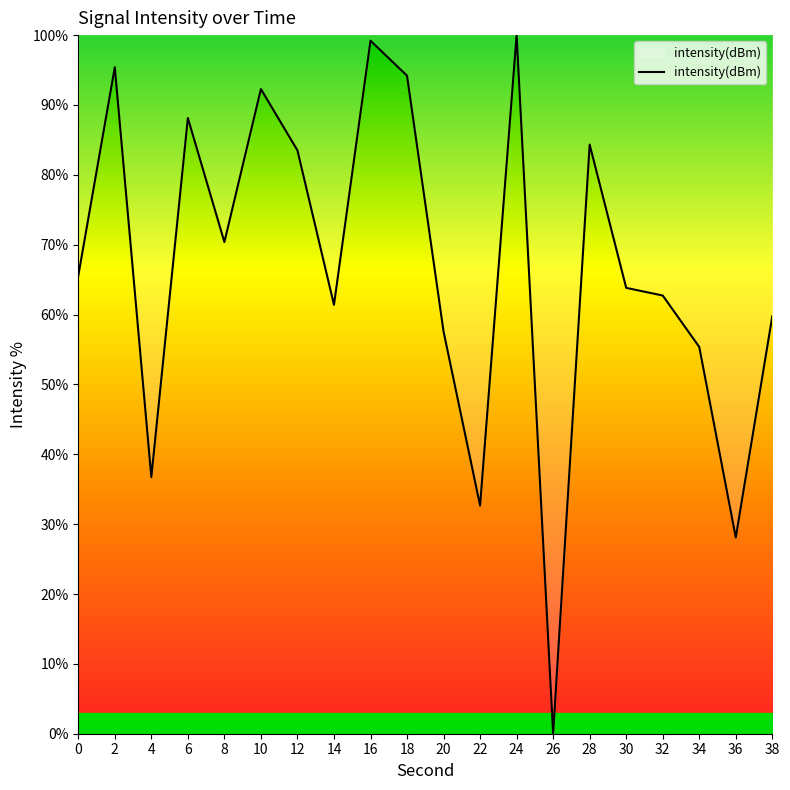

Reading left to right, transcribe all the data shown in this chart.

0=65.5	2=95.4	4=36.7	6=88.1	8=70.4	10=92.3	12=83.5	14=61.4	16=99.2	18=94.2	20=57.6	22=32.7	24=100.0	26=0.0	28=84.3	30=63.8	32=62.7	34=55.4	36=28.1	38=59.8